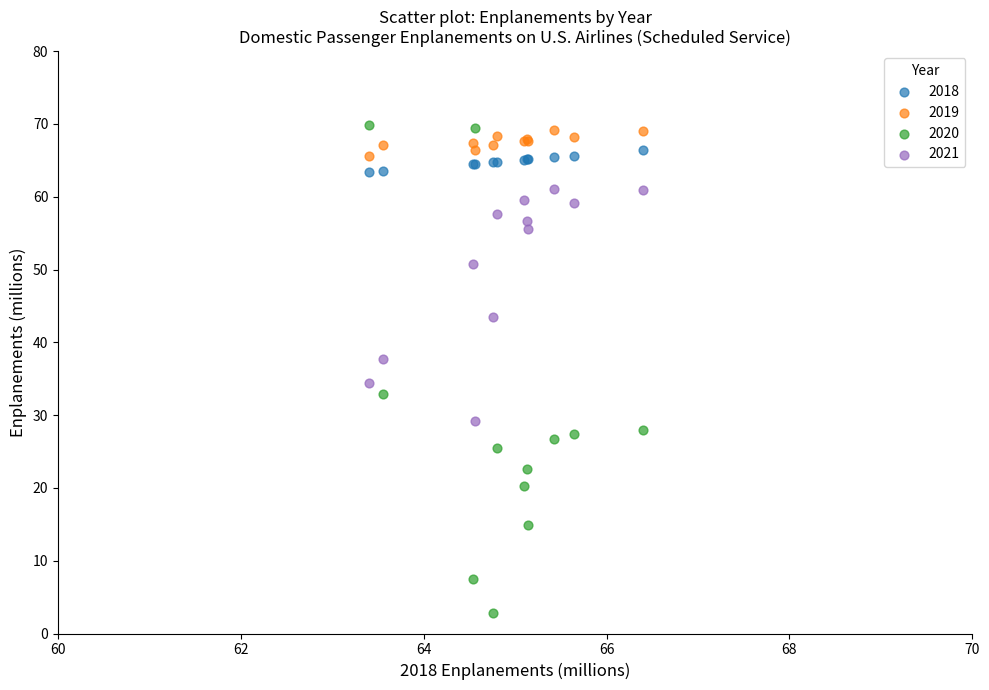

Which series contains the lowest Y value?

2020